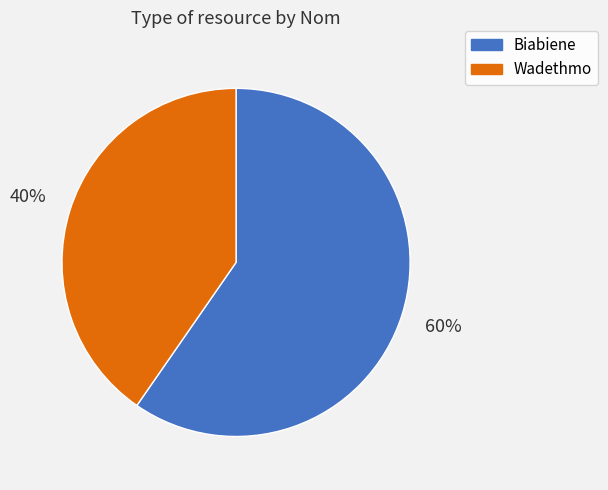

Is Wadethmo the majority of the pie?

No